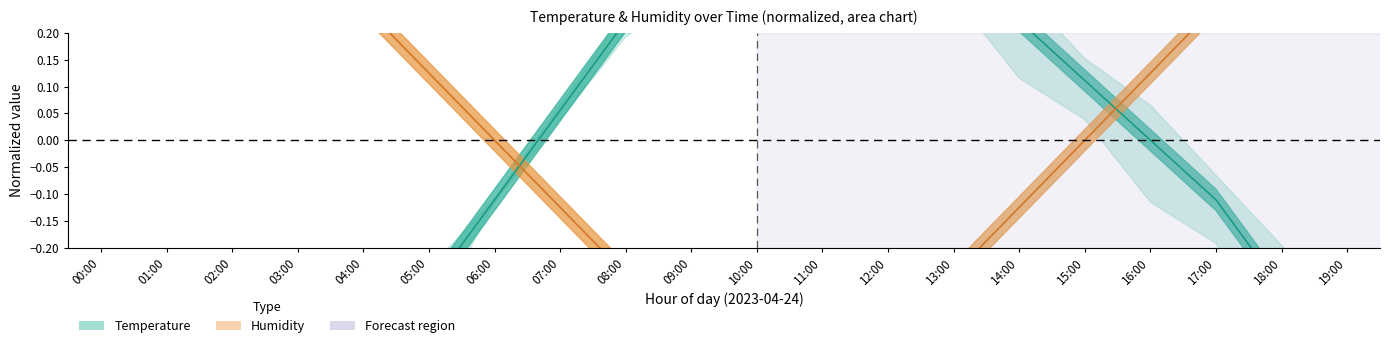

The Temperature (normalized) series shows 0.4 at 10:00. True or false?

True